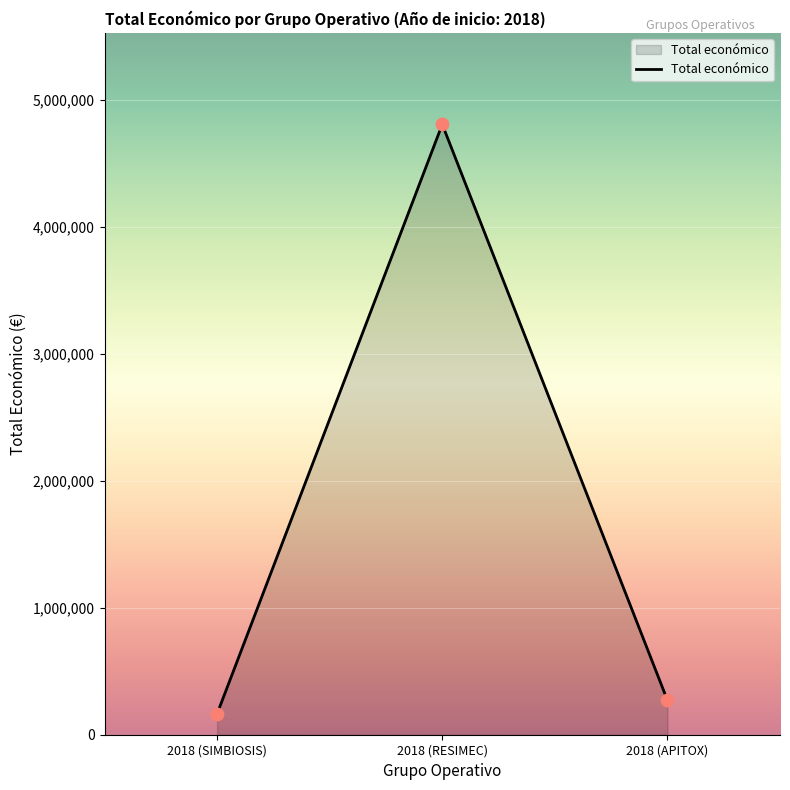

What is the change in value from 2018 (RESIMEC) to 2018 (APITOX)?

-4534371